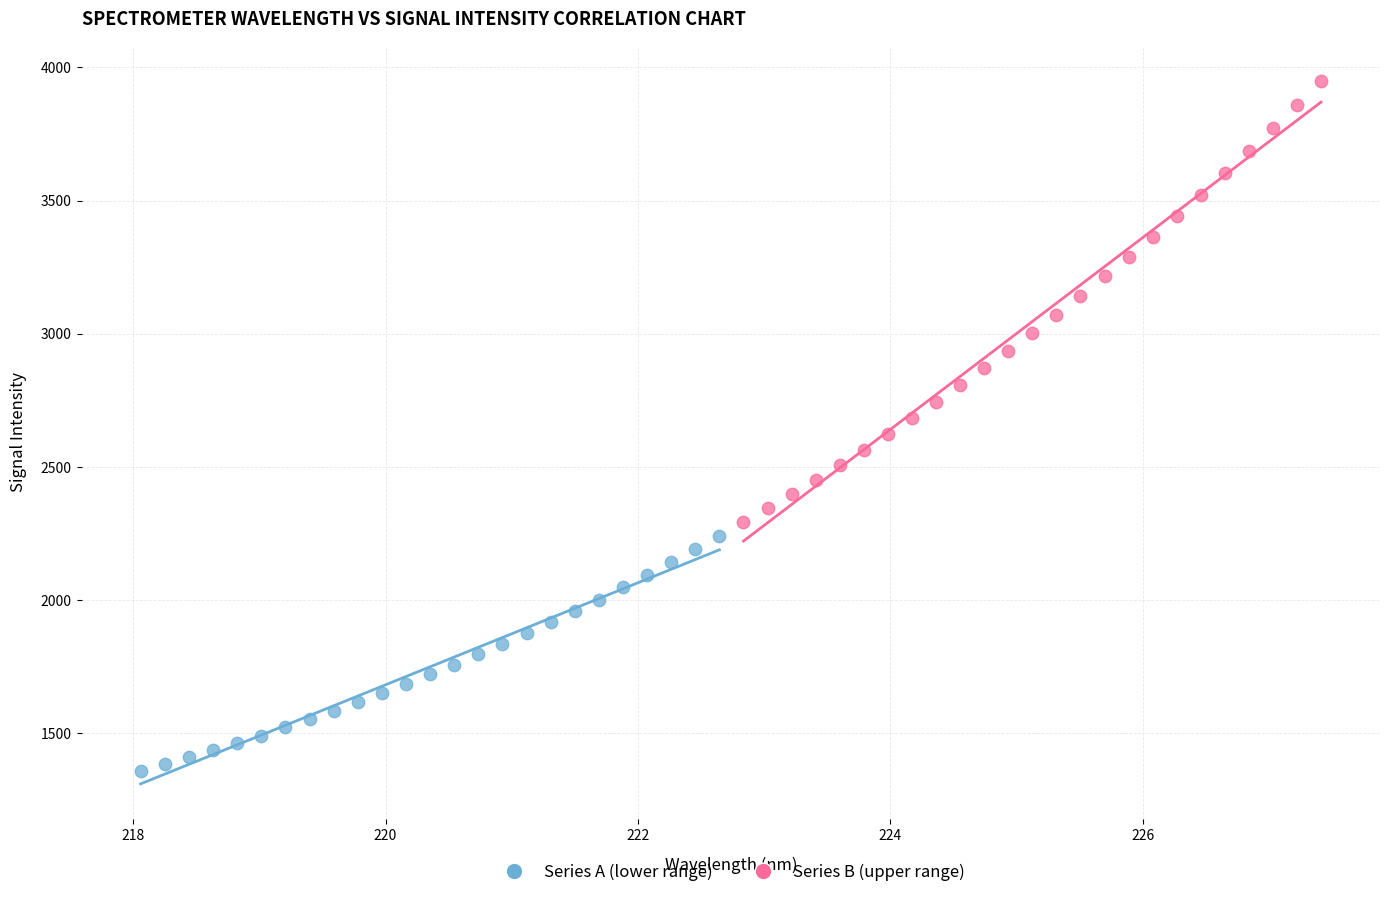

Which series reaches the maximum Y coordinate?

Series B (upper range)